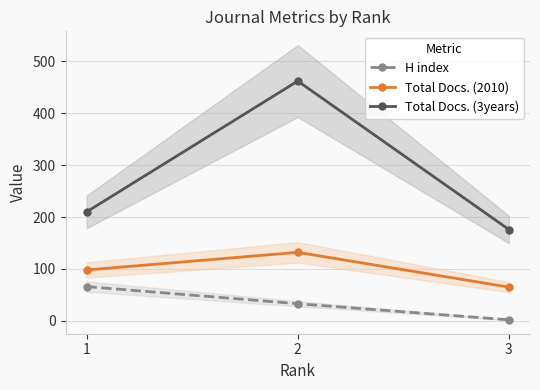

Which series has the widest spread of values?

Total Docs. (3years)